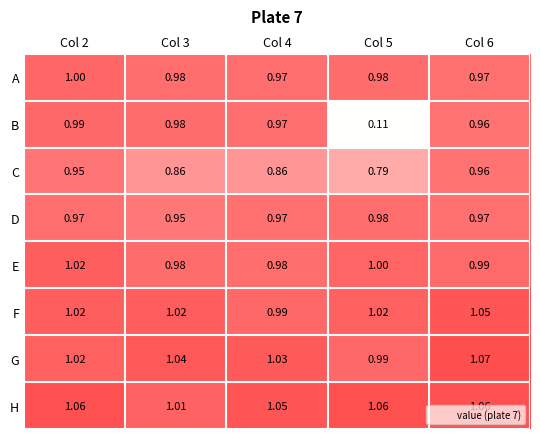

Rank the series by their maximum value, from highest to lowest.

G, H, F, E, A, B, D, C